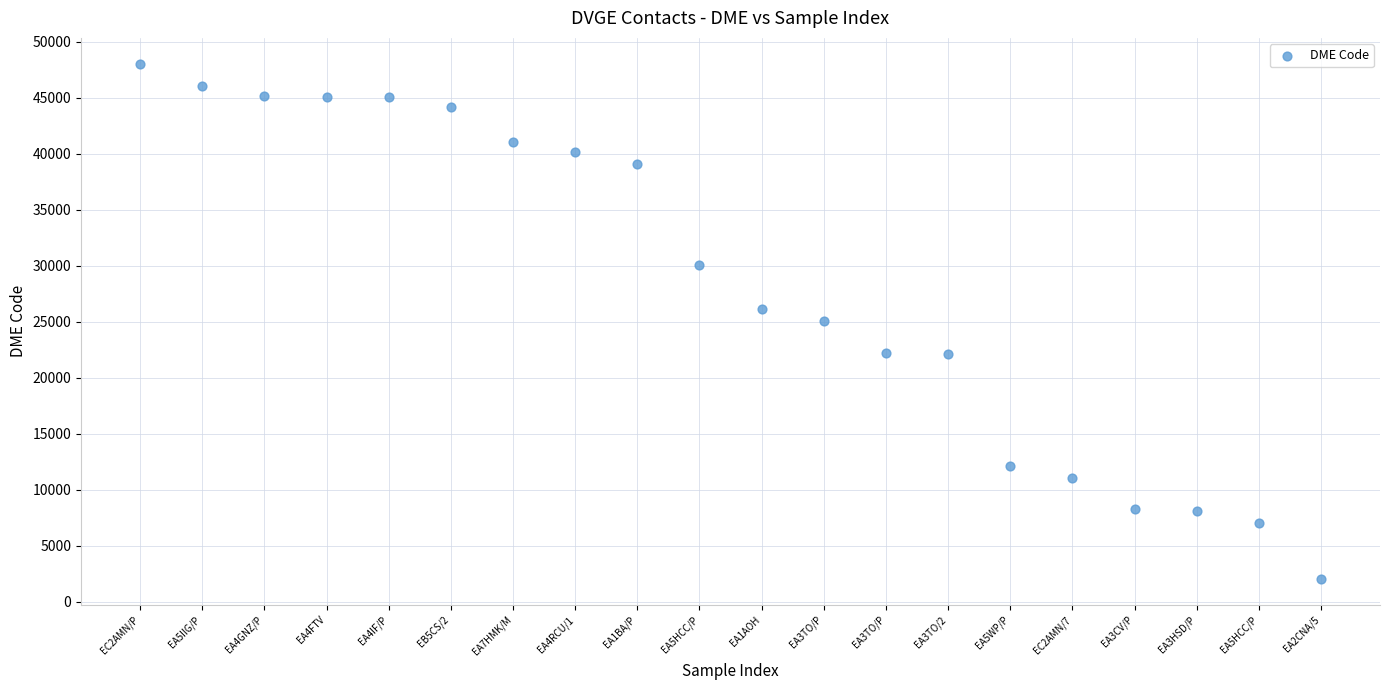

What is the range of Y values (max minus min)?

46039